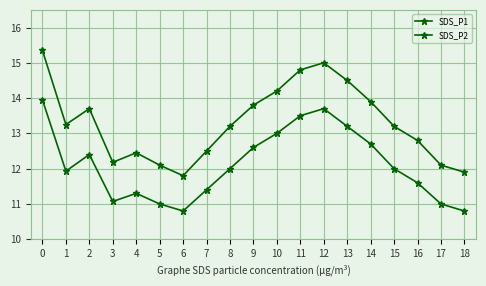

Between 11 and 18, which series saw the biggest shift?

SDS_P1